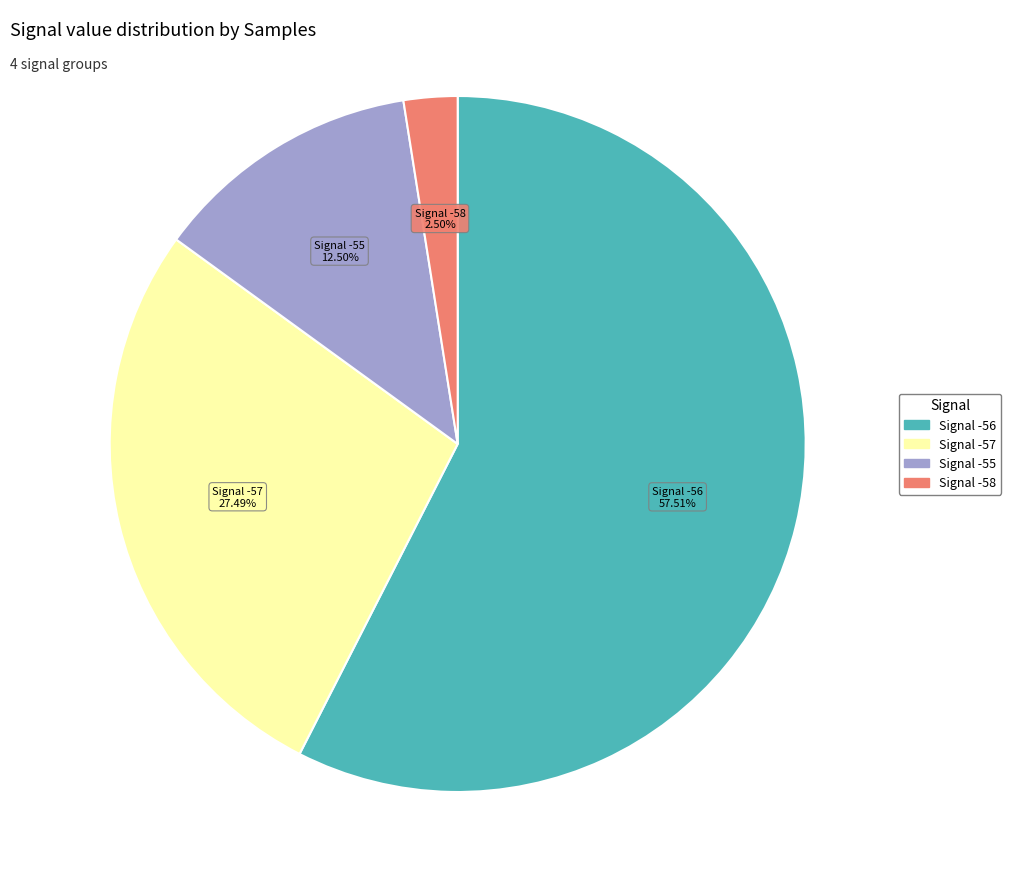

Is there a majority slice in this chart?

Yes